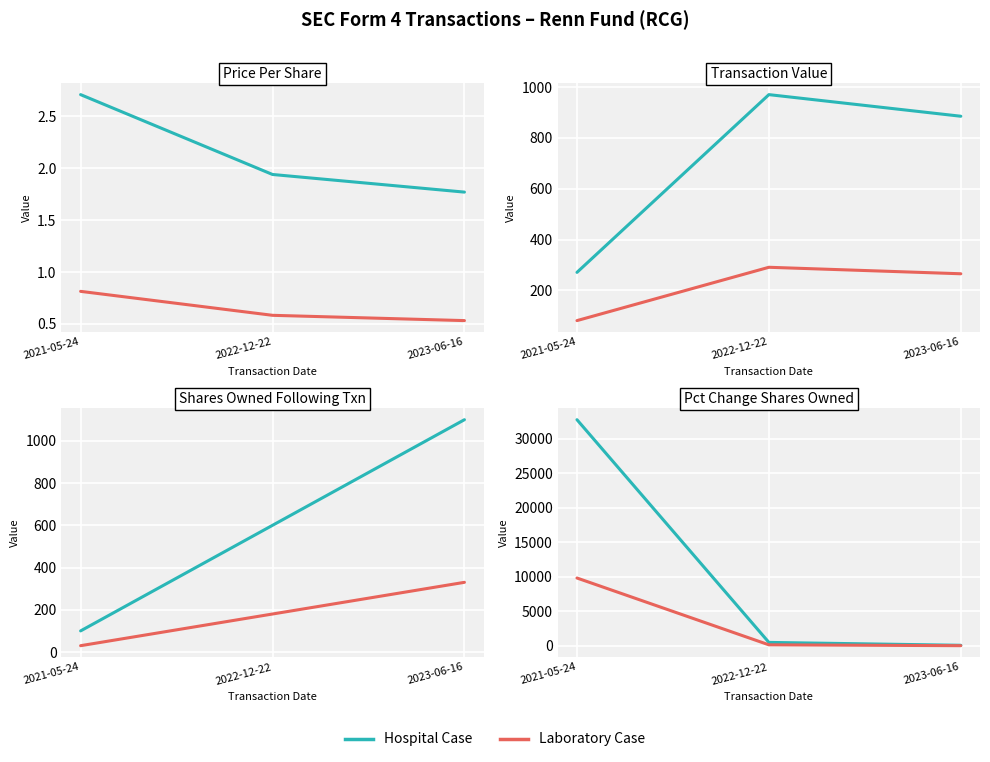

What is the label of the 1st point from the right?

2023-06-16